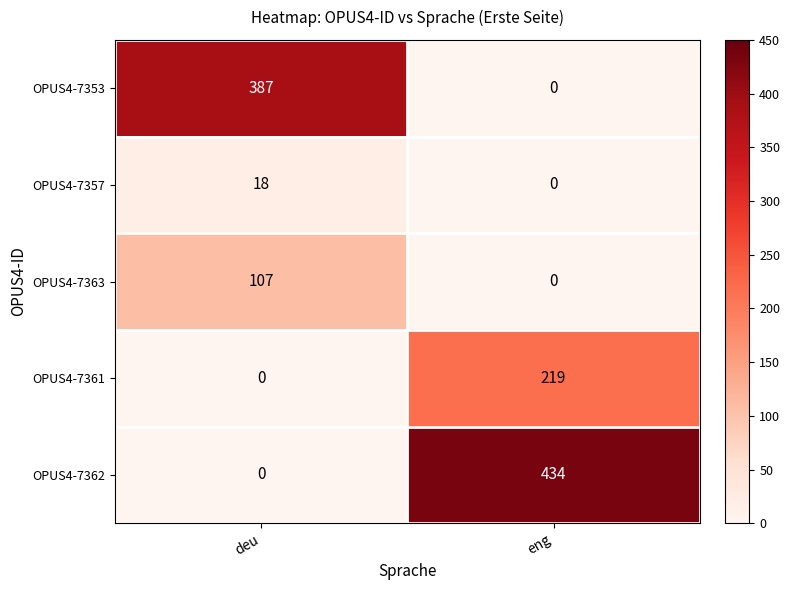

Reading right to left, list all the values displayed in this chart.

OPUS4-7353: eng=0	deu=387
OPUS4-7357: eng=0	deu=18
OPUS4-7363: eng=0	deu=107
OPUS4-7361: eng=219	deu=0
OPUS4-7362: eng=434	deu=0